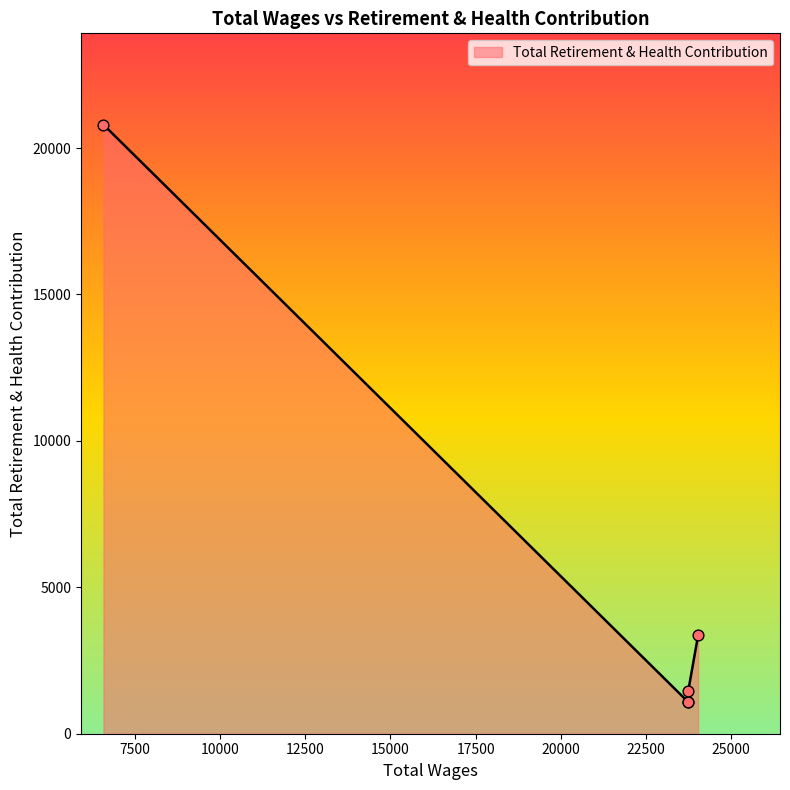

What is the ratio of the value at 6584.0 to the value at 24028.0?

6.2